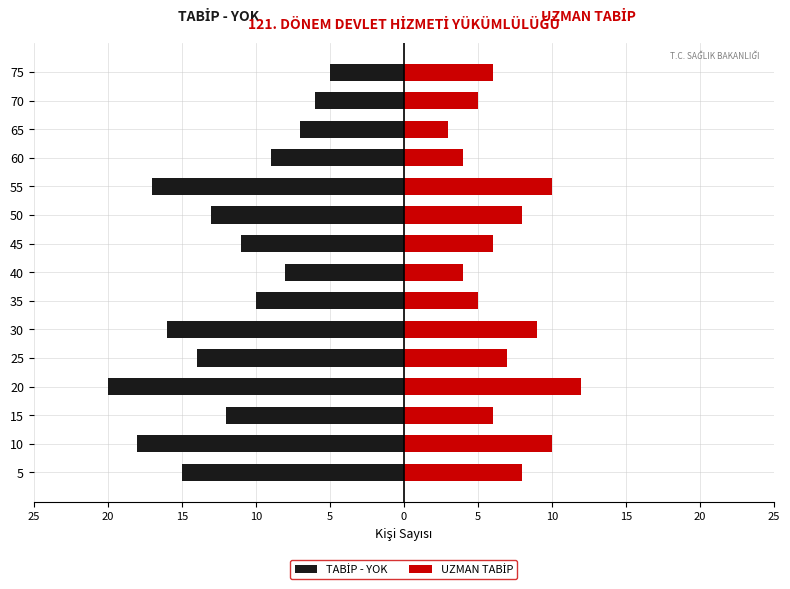

What is the average value of the UZMAN TABİP series?

7